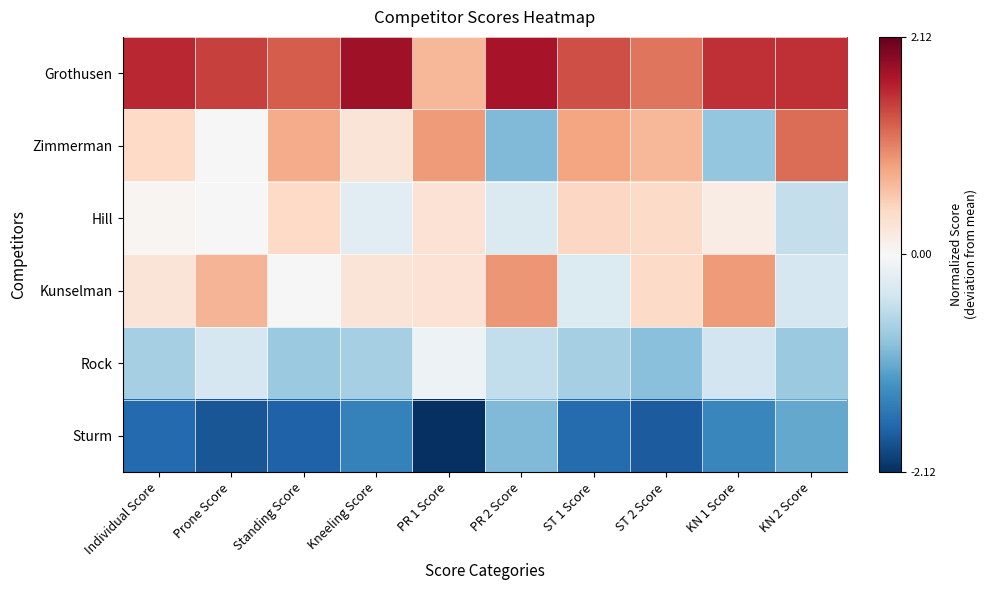

Reading left to right, extract all data points from this chart.

Grothusen: Individual Score=1.6	Prone Score=1.4	Standing Score=1.3	Kneeling Score=1.8	PR 1 Score=0.7	PR 2 Score=1.8	ST 1 Score=1.4	ST 2 Score=1.1	KN 1 Score=1.6	KN 2 Score=1.6
Zimmerman: Individual Score=0.4	Prone Score=0.0	Standing Score=0.8	Kneeling Score=0.3	PR 1 Score=0.9	PR 2 Score=-0.9	ST 1 Score=0.8	ST 2 Score=0.7	KN 1 Score=-0.8	KN 2 Score=1.2
Hill: Individual Score=0.0	Prone Score=0.0	Standing Score=0.4	Kneeling Score=-0.2	PR 1 Score=0.3	PR 2 Score=-0.3	ST 1 Score=0.4	ST 2 Score=0.4	KN 1 Score=0.2	KN 2 Score=-0.5
Kunselman: Individual Score=0.3	Prone Score=0.7	Standing Score=0.0	Kneeling Score=0.3	PR 1 Score=0.3	PR 2 Score=0.9	ST 1 Score=-0.3	ST 2 Score=0.4	KN 1 Score=0.9	KN 2 Score=-0.4
Rock: Individual Score=-0.7	Prone Score=-0.4	Standing Score=-0.8	Kneeling Score=-0.7	PR 1 Score=-0.1	PR 2 Score=-0.5	ST 1 Score=-0.7	ST 2 Score=-0.9	KN 1 Score=-0.4	KN 2 Score=-0.8
Sturm: Individual Score=-1.6	Prone Score=-1.8	Standing Score=-1.7	Kneeling Score=-1.4	PR 1 Score=-2.1	PR 2 Score=-0.9	ST 1 Score=-1.6	ST 2 Score=-1.8	KN 1 Score=-1.4	KN 2 Score=-1.1